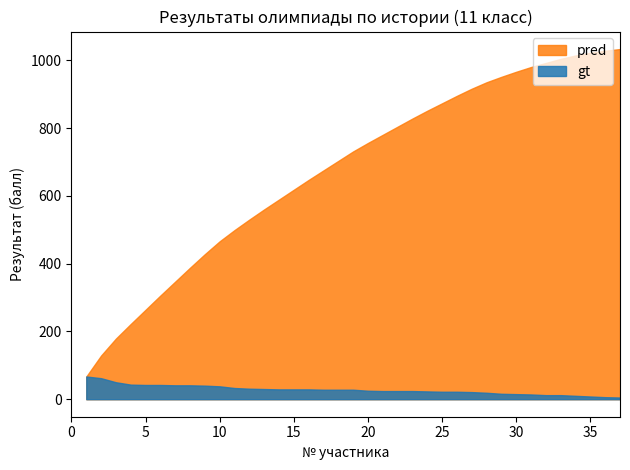

What is the highest value of the pred series?

1033